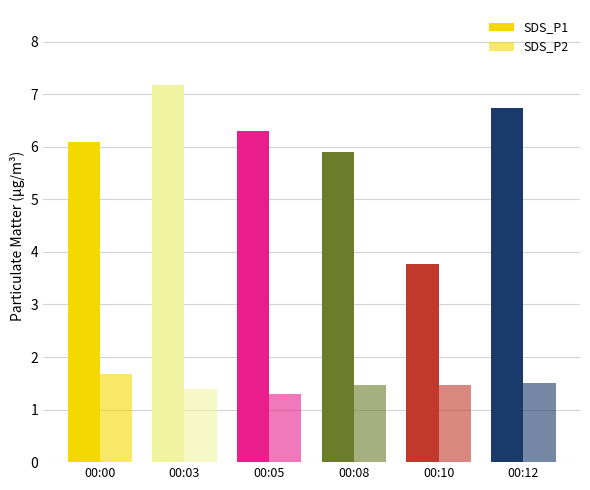

Does the chart contain any negative values?

No